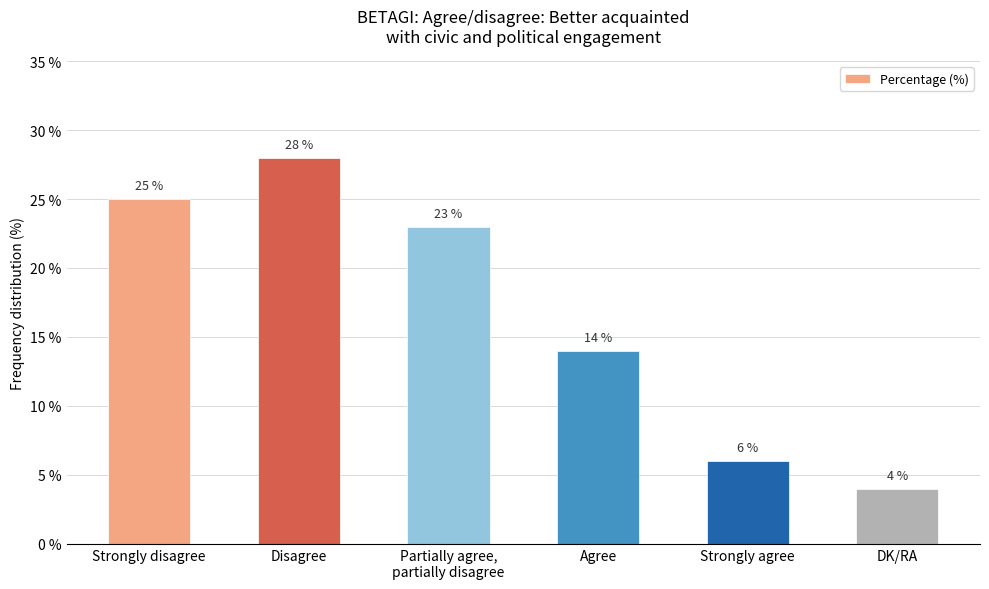

Which has a higher value, DK/RA or Agree?

Agree